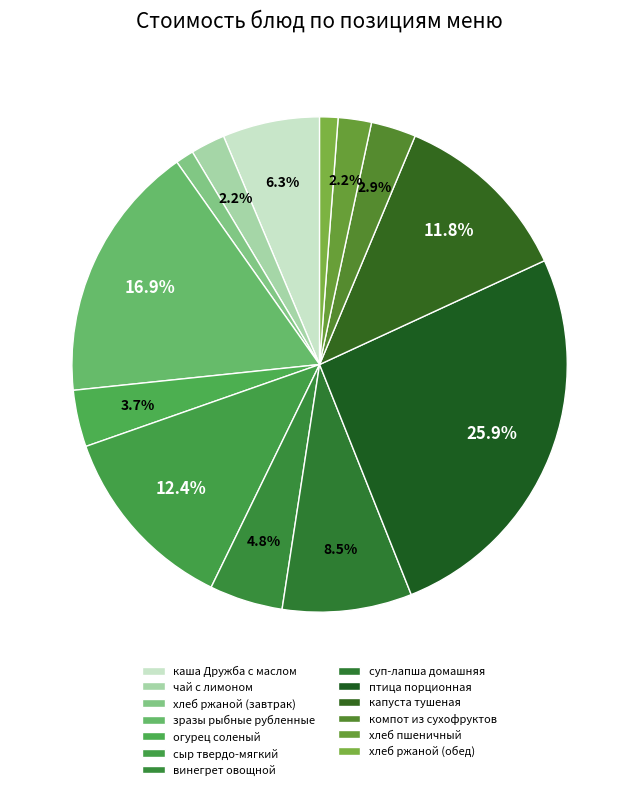

Which has a higher value, птица порционная or хлеб ржаной (завтрак)?

птица порционная